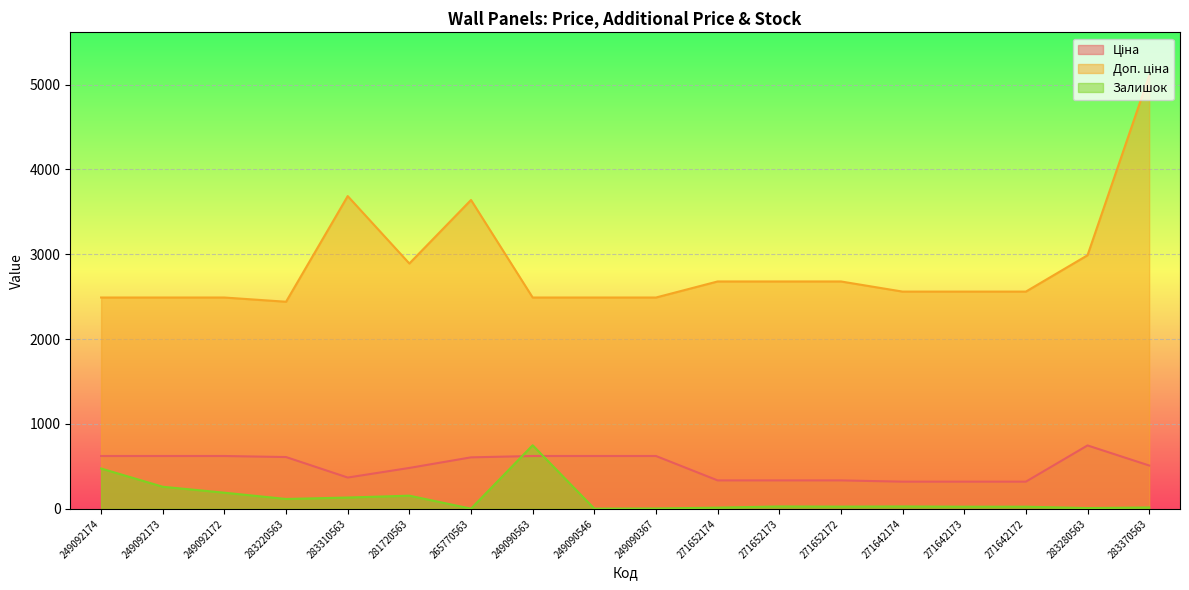

What is the difference between the highest and lowest values at 249090563?

1867.5